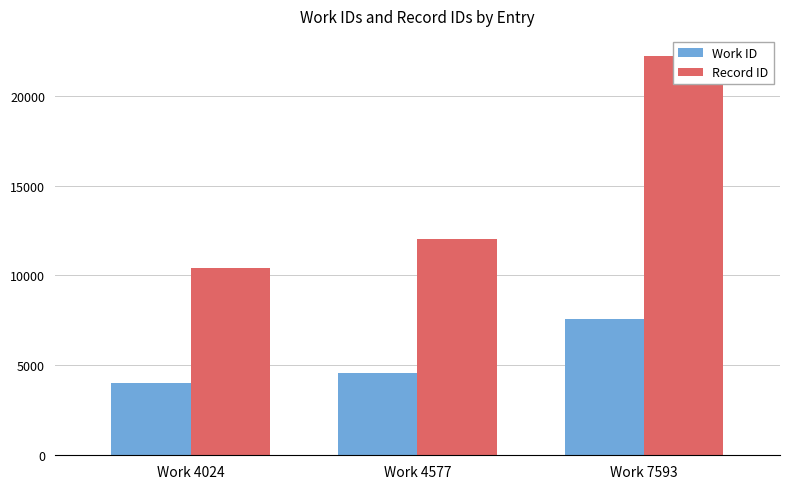

Read the Record ID value at Work 4577, to the nearest 10.

12040